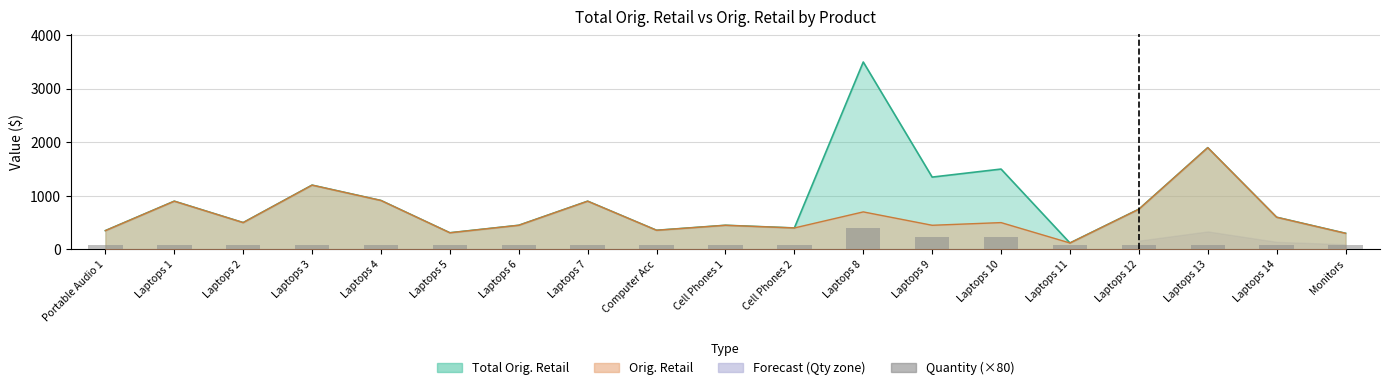

What is the label of the 14th bar from the right?

Laptops 5